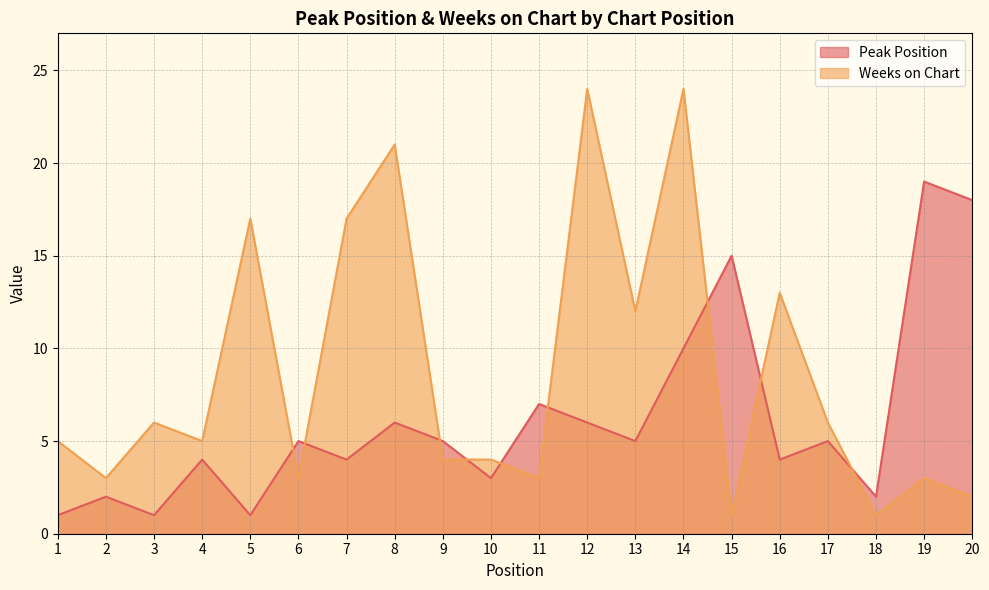

Is it true that Weeks on Chart equals 31 at 8?

False